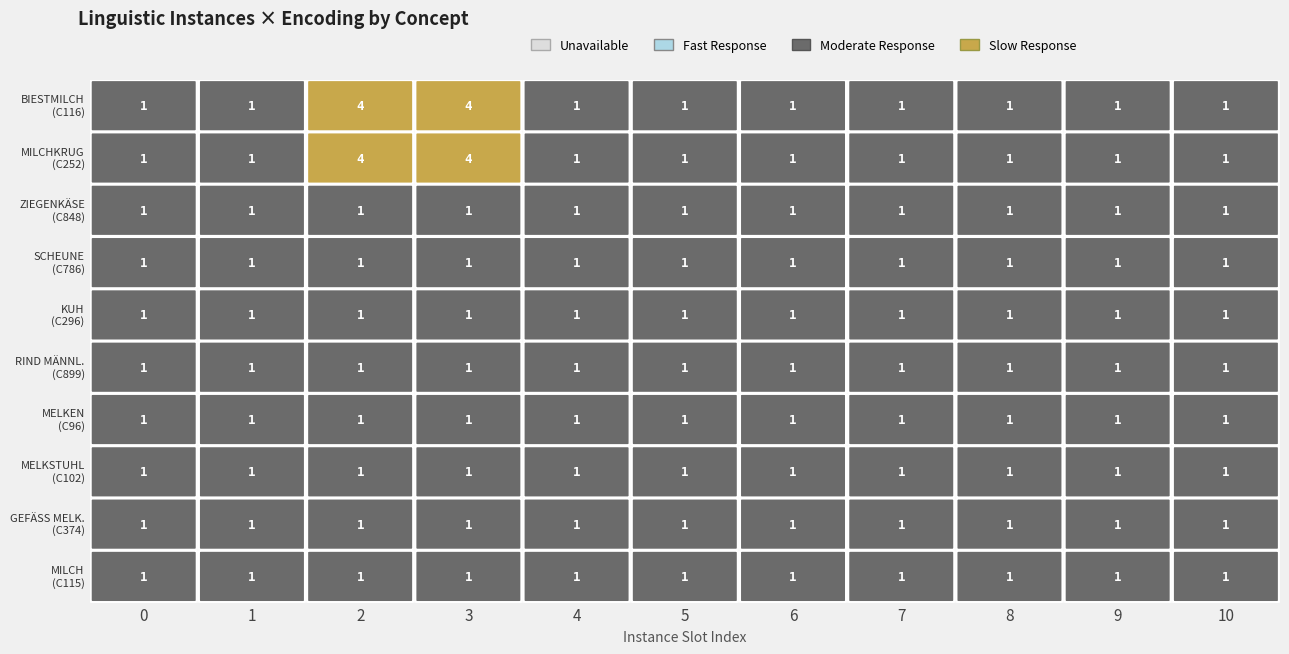

What is the difference between the maximum and minimum values in the MILCHKRUG
(C252) series?

3